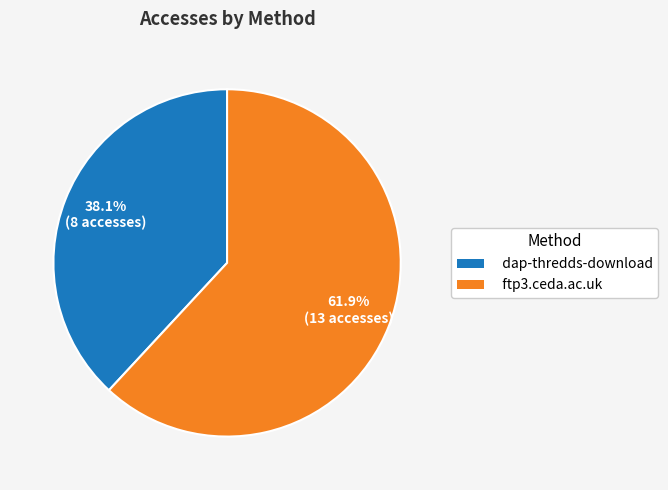

Count the number of slices in the pie.

2